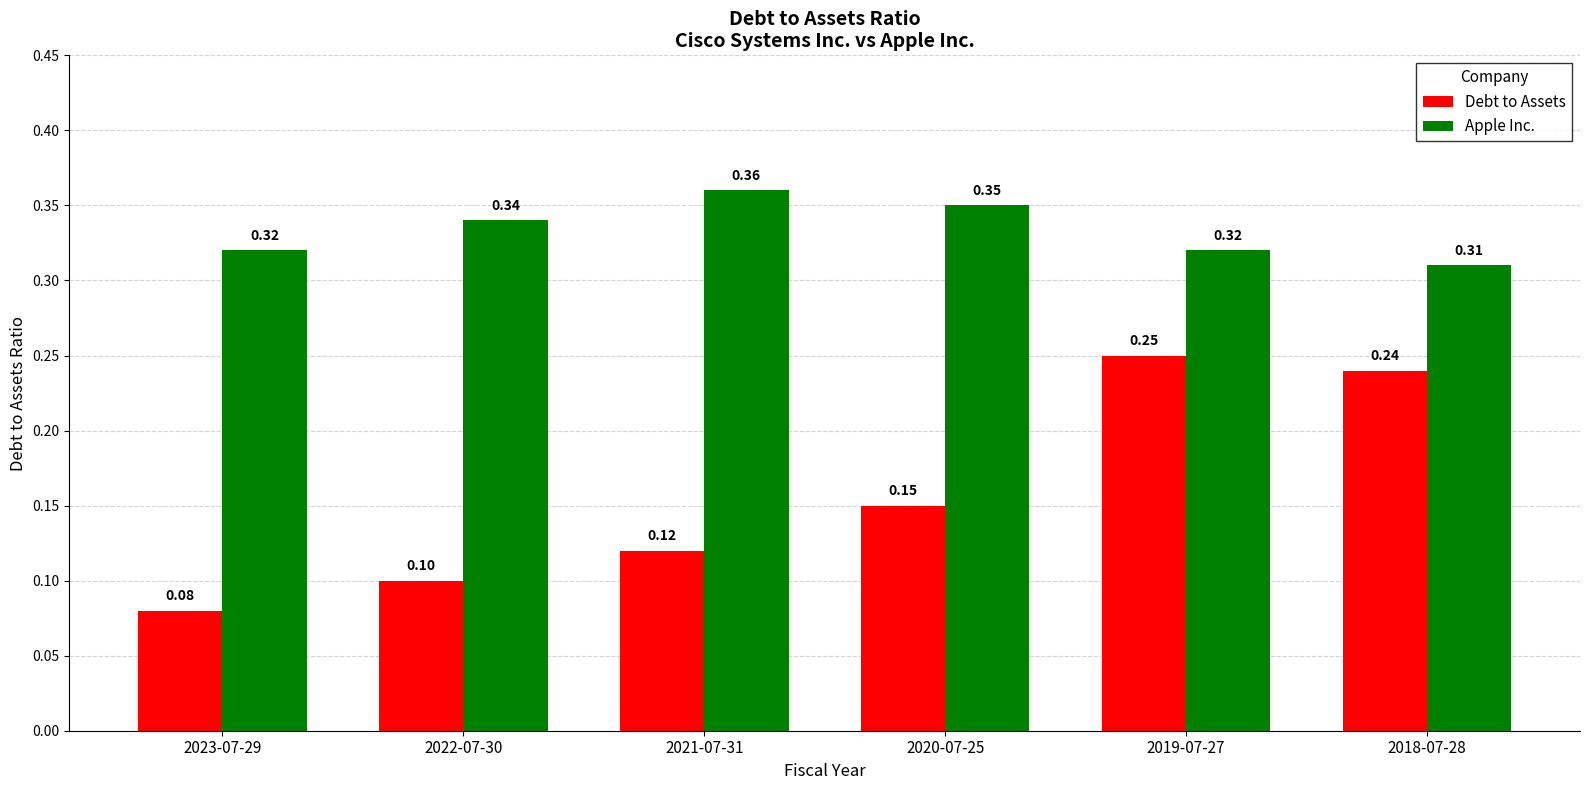

Between 2023-07-29 and 2018-07-28, which series saw the biggest shift?

Debt to Assets